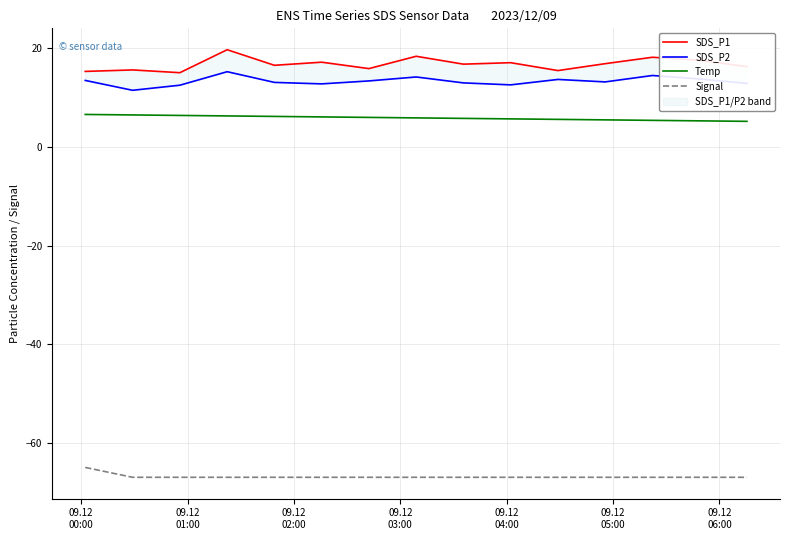

What is the maximum value for Signal?

-65.0